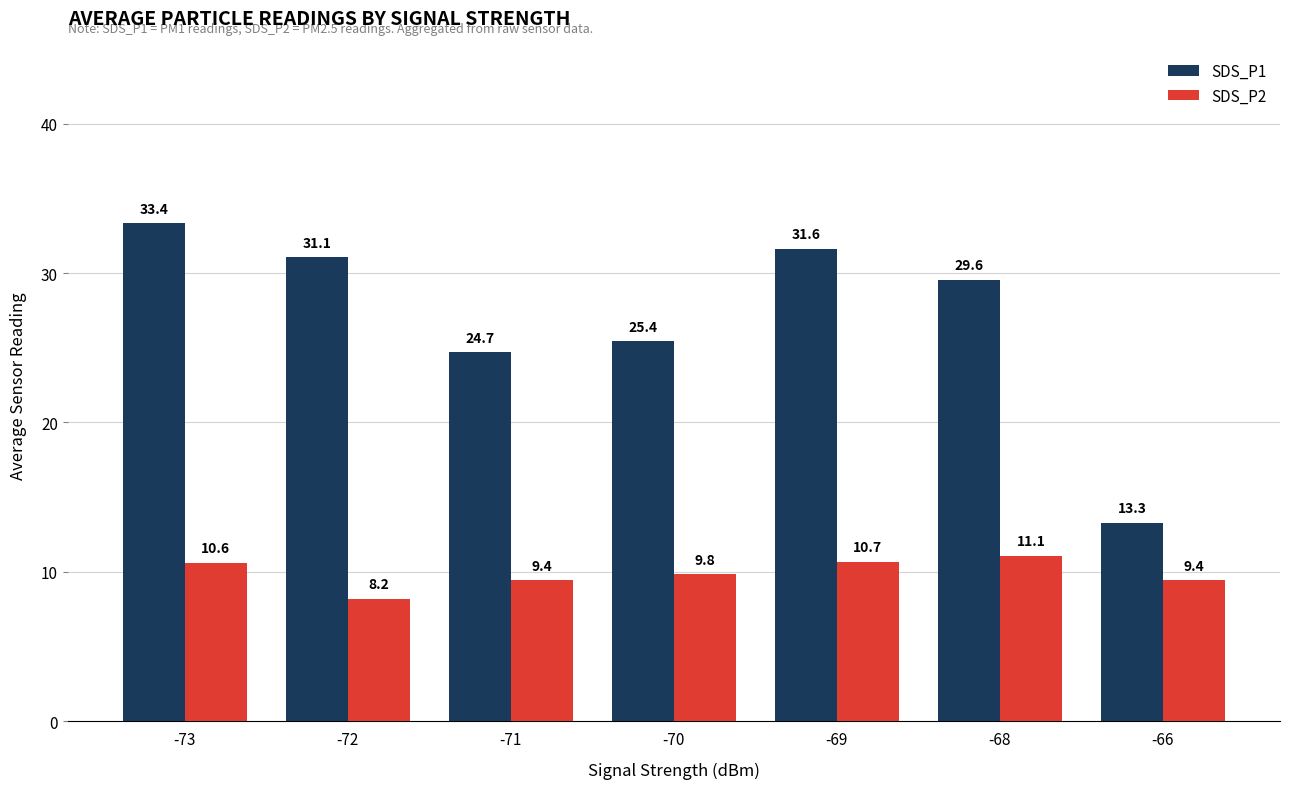

What is the value of the SDS_P2 bar at the 6th from the left?

11.1